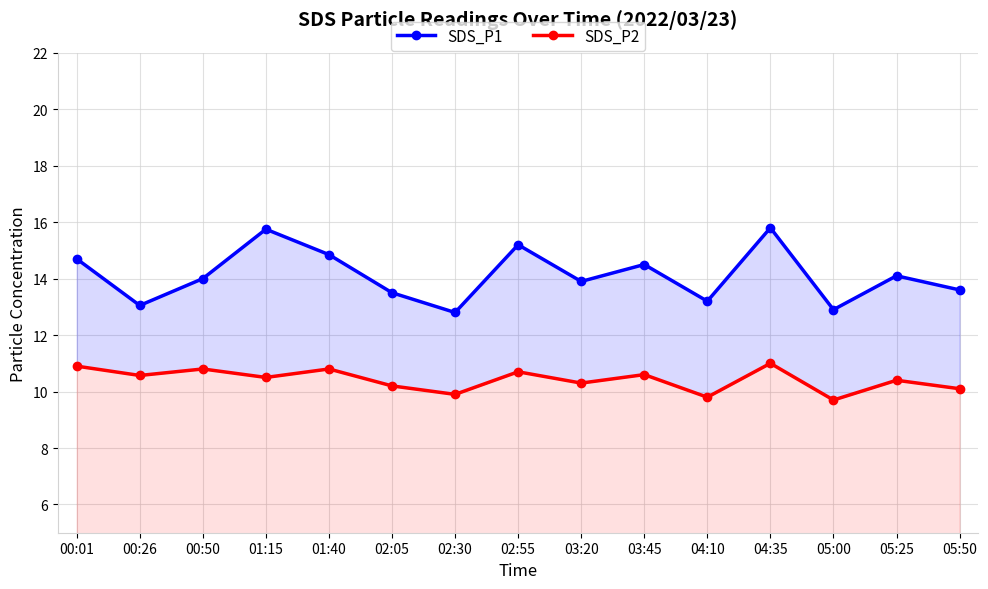

How many data points in SDS_P1 are above 14?

7